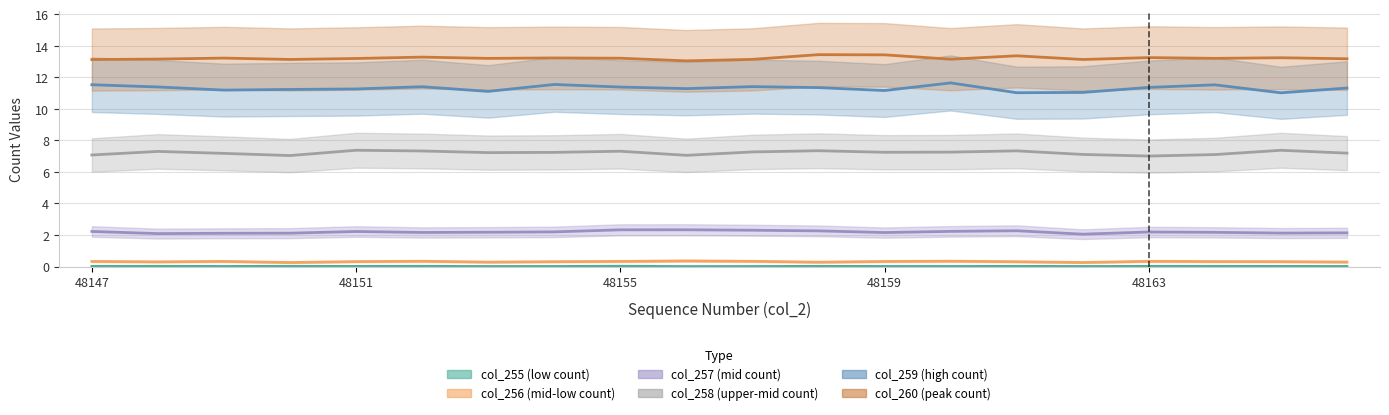

True or false: col_257 and col_259 cross at least once.

False